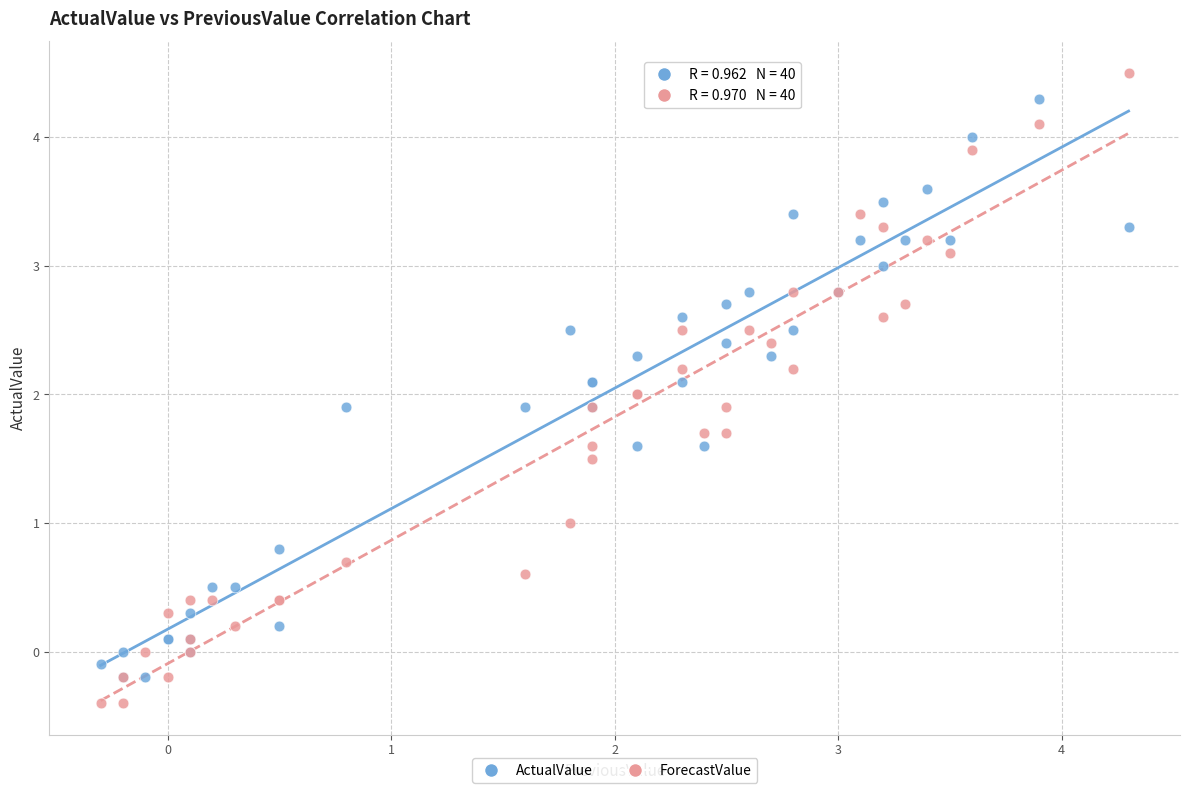

Which series reaches the maximum Y coordinate?

ForecastValue